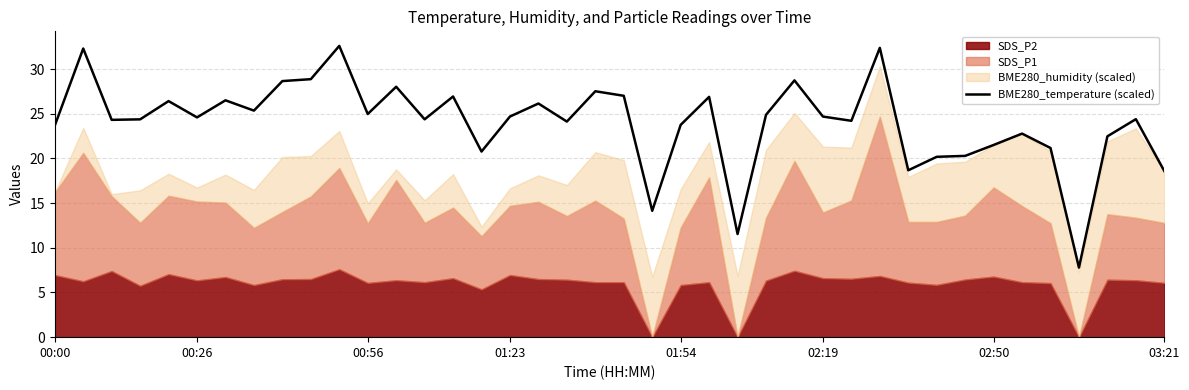

What is the lowest value of the BME280_temperature (scaled) series?

7.8